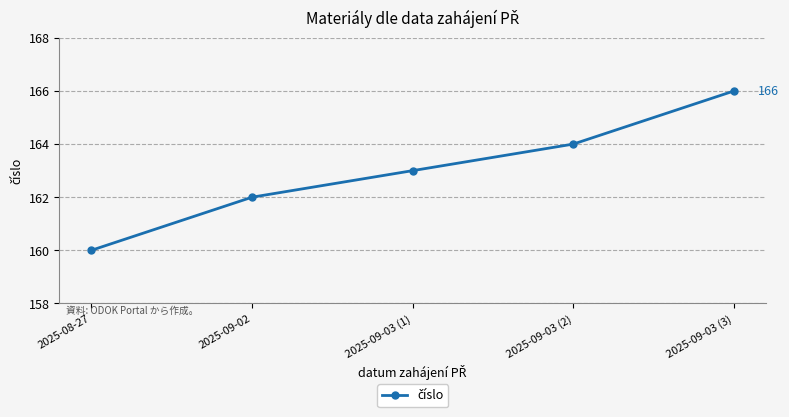

Read the value at 2025-08-27.

160